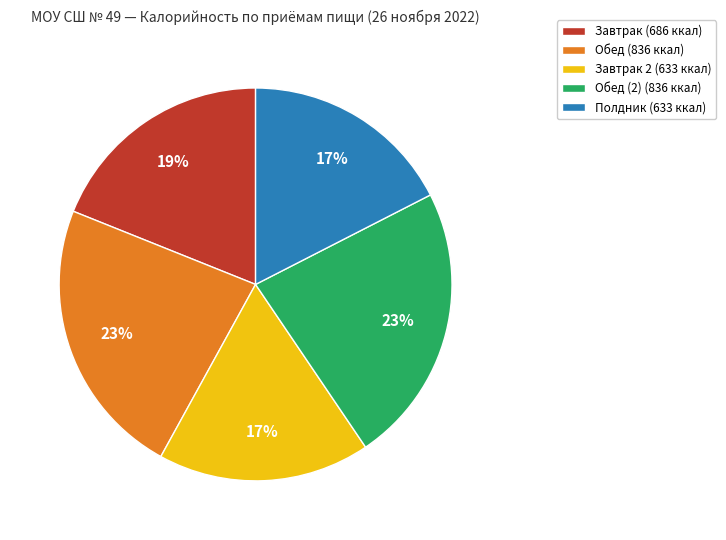

Is there any slice that represents more than half of the pie?

No